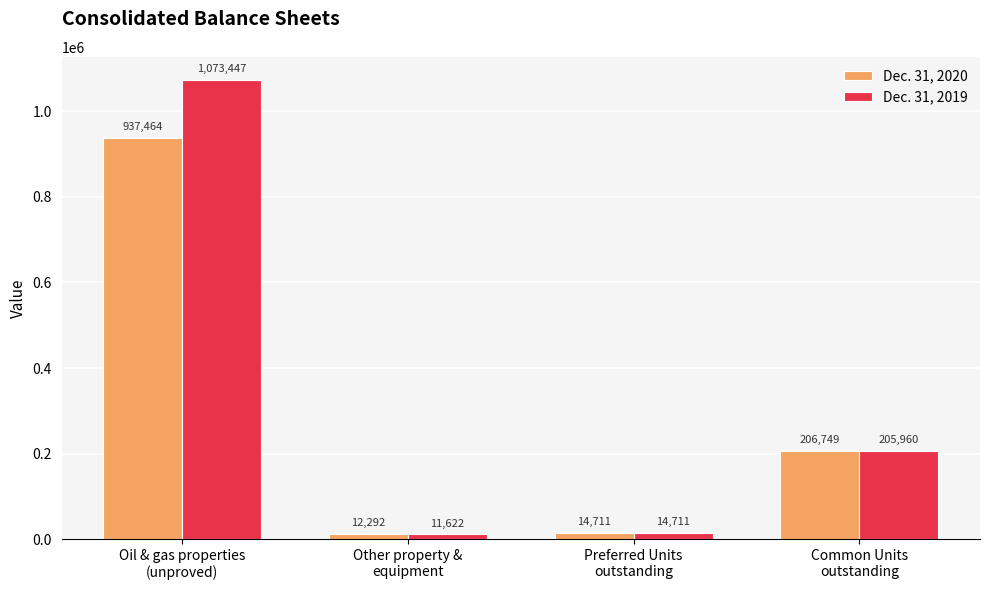

Which series has the largest range (max minus min)?

Dec. 31, 2019